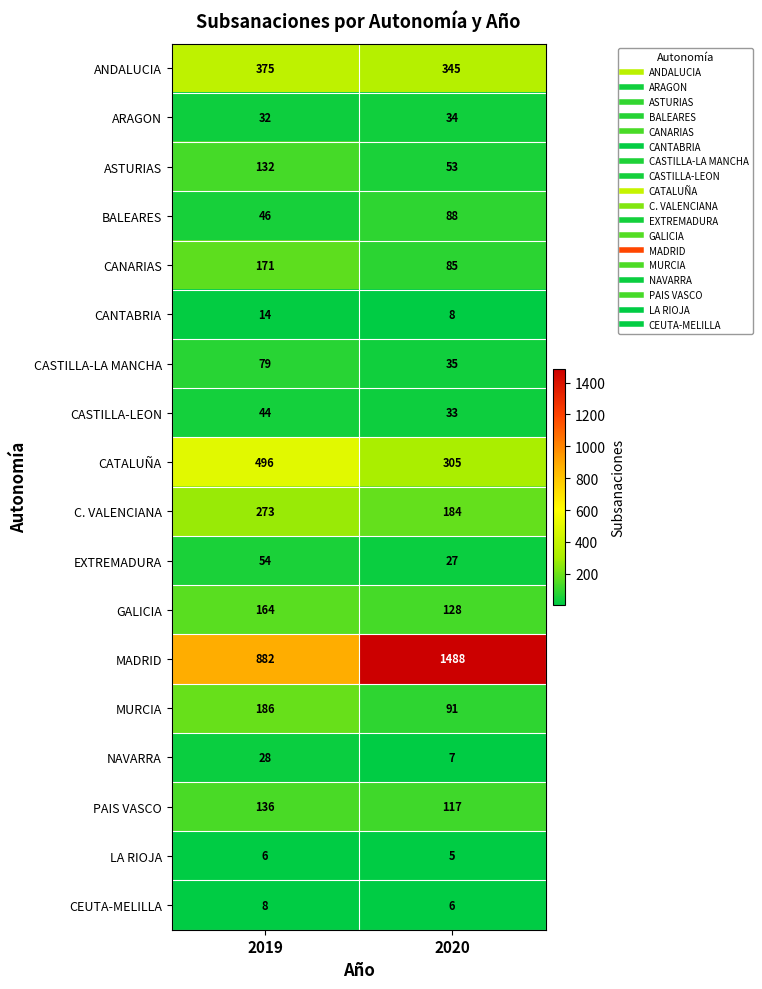

What is the total value across all series at 2020?

3039